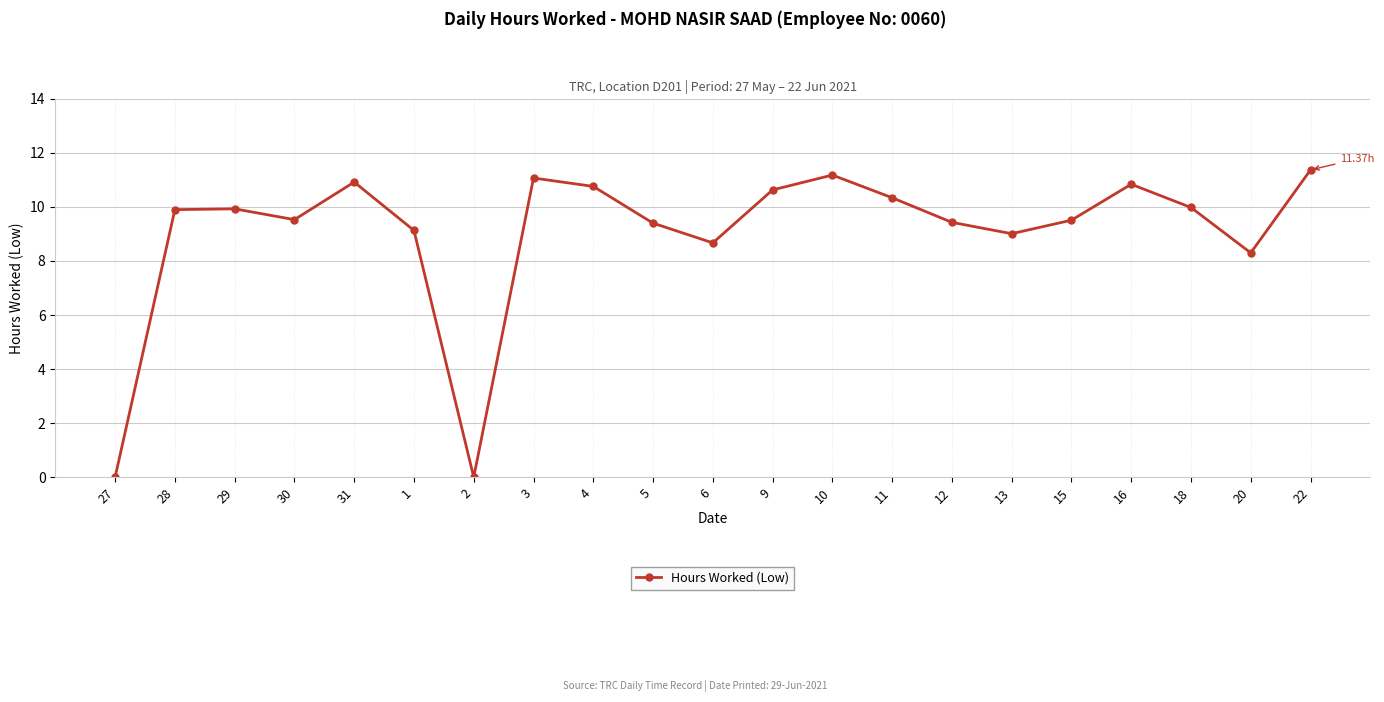

At which category does the data reach its first local valley?

30